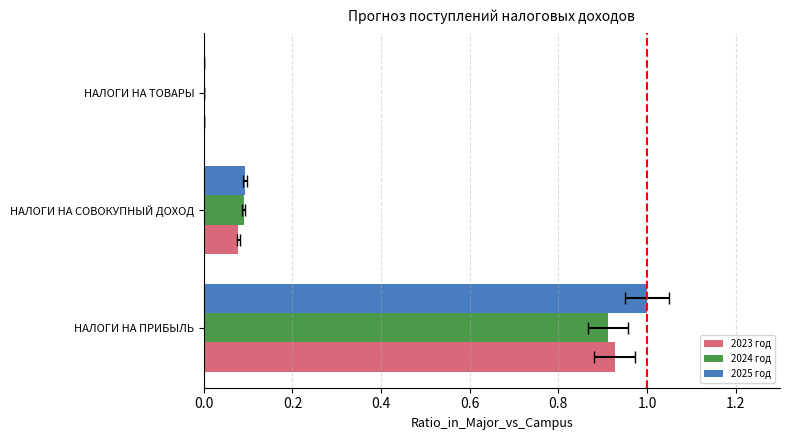

What is the value of the 2025 год bar at the 1st from the left?

1.0